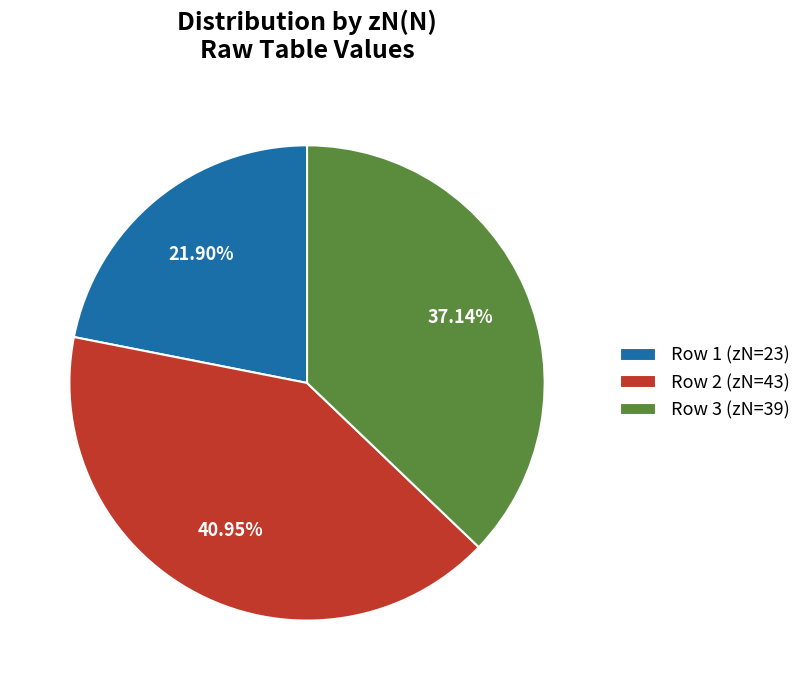

What is the largest slice in the pie chart?

Row 2 (zN=43)